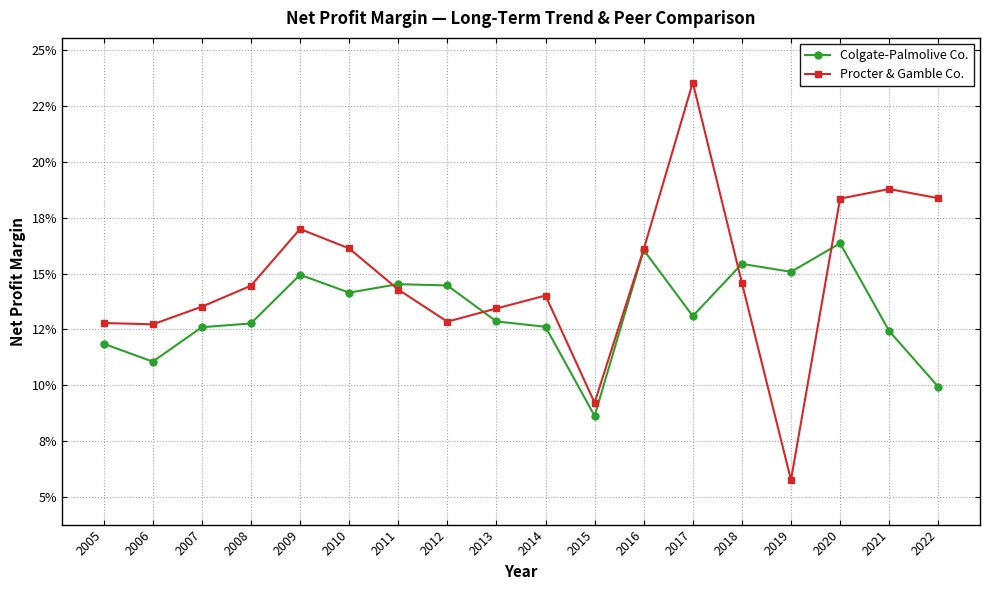

True or false: Colgate-Palmolive Co. has a value of 0.2 at 2013.

False